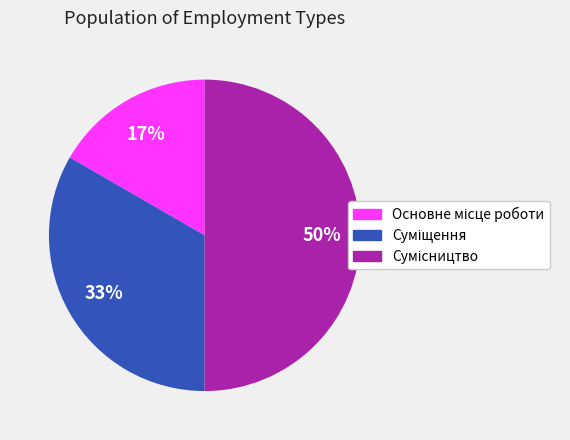

To the nearest percent, what is the difference between the largest and smallest slice percentages?

33%